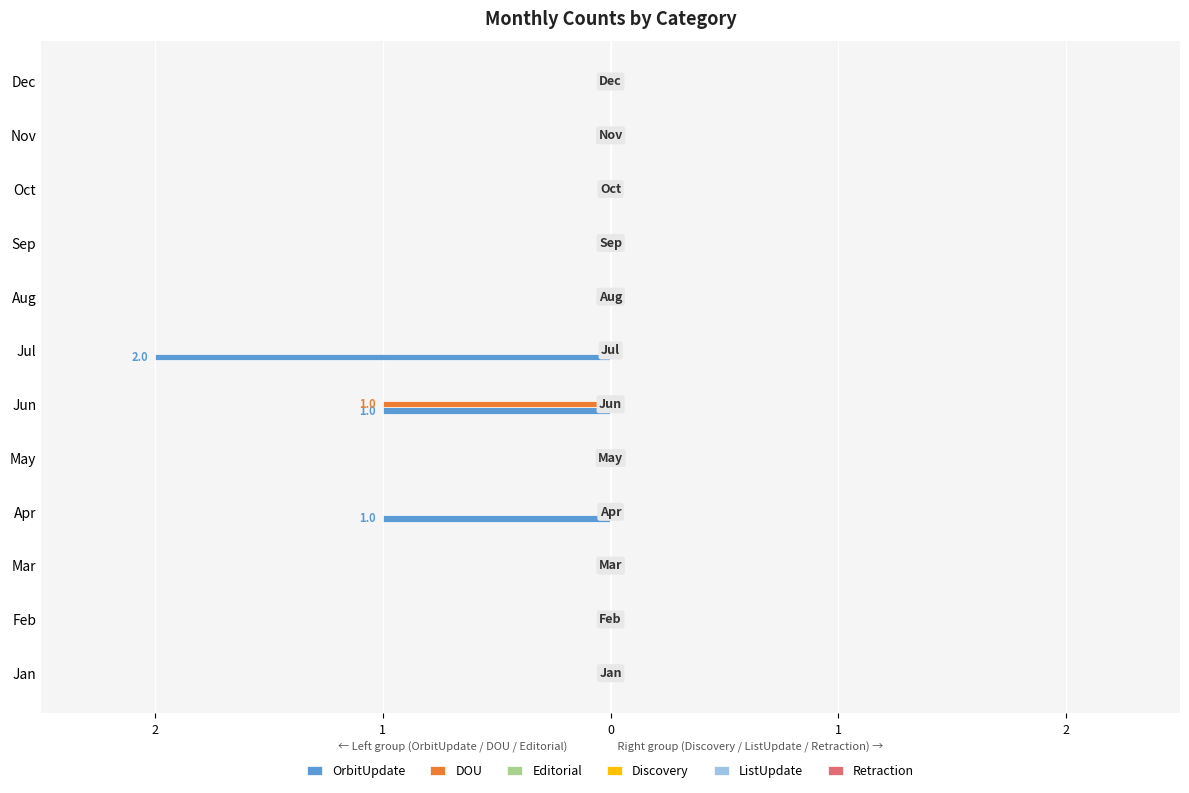

What are all the series names shown in the legend?

OrbitUpdate, DOU, Editorial, Discovery, ListUpdate, Retraction